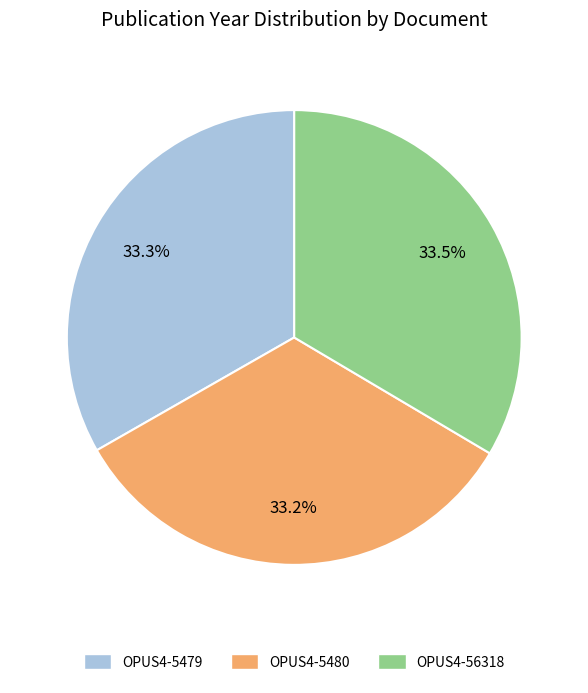

To the nearest percent, what percentage of the pie is OPUS4-5480?

33%